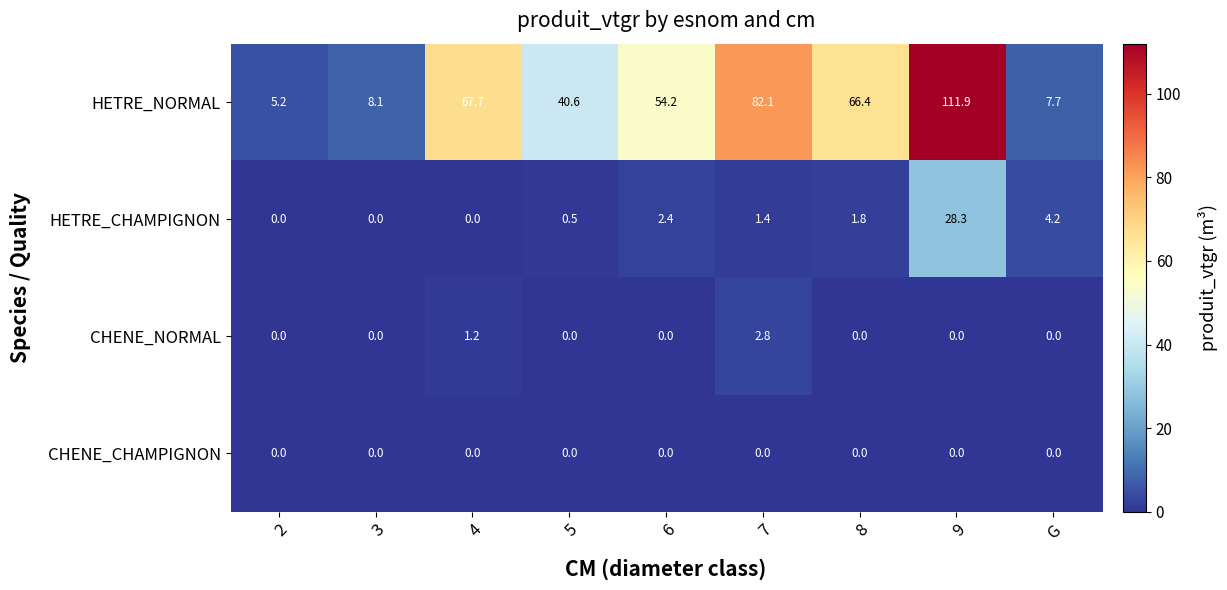

What is the sum of the HETRE_CHAMPIGNON values at 7 and 5?

1.9